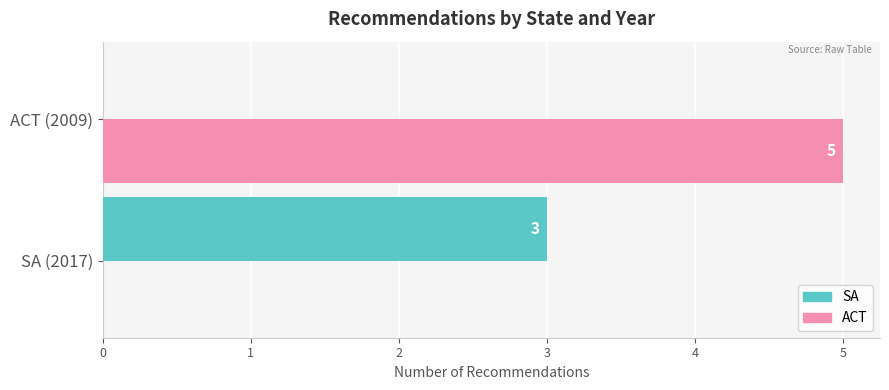

Which series changed the most between SA (2017) and ACT (2009)?

ACT